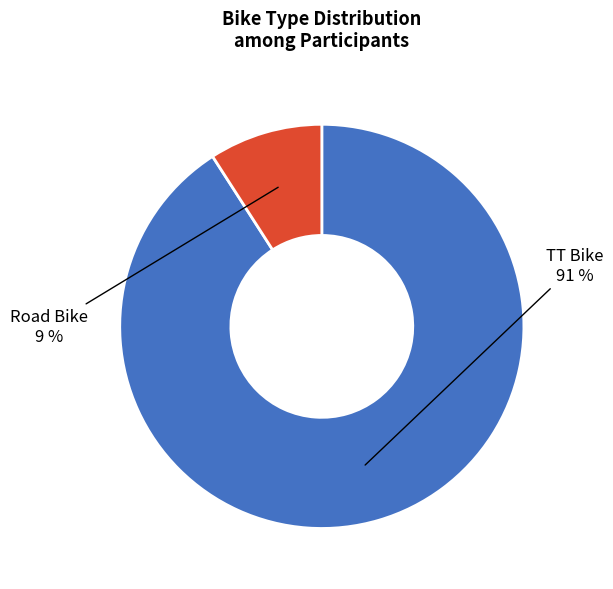

To the nearest percent, what is the average slice percentage?

50%